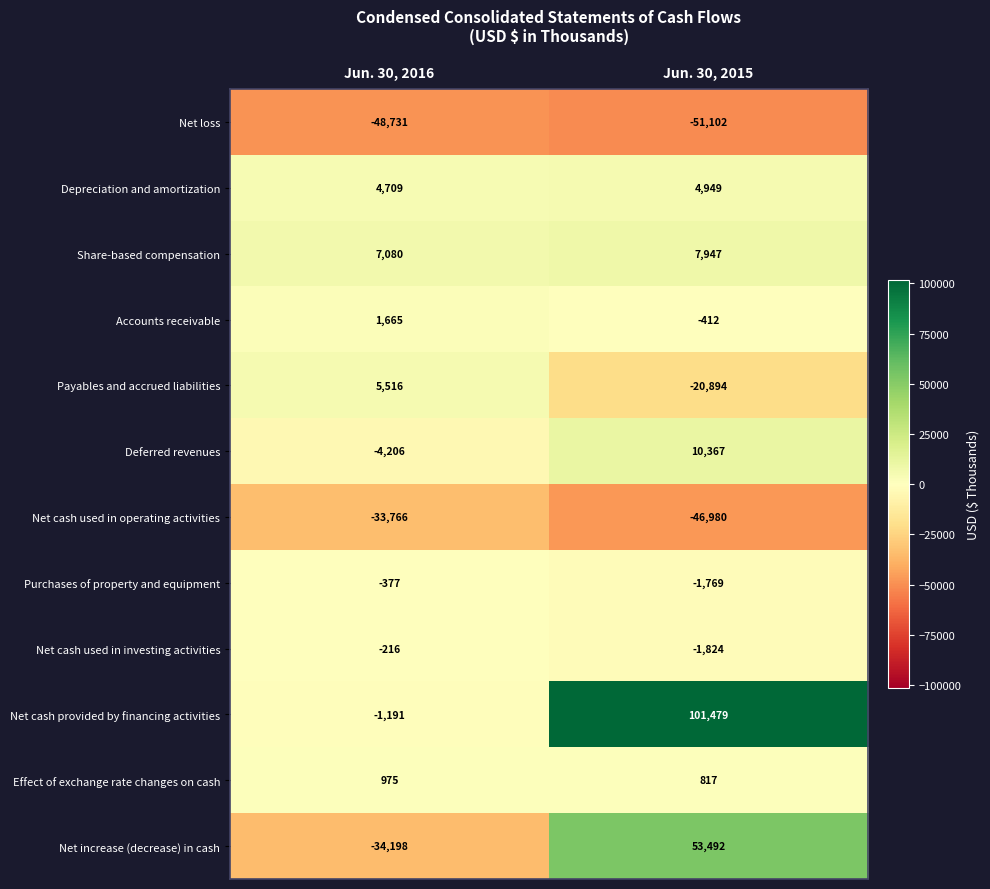

Which label corresponds to the smallest value in the chart?

Jun. 30, 2015